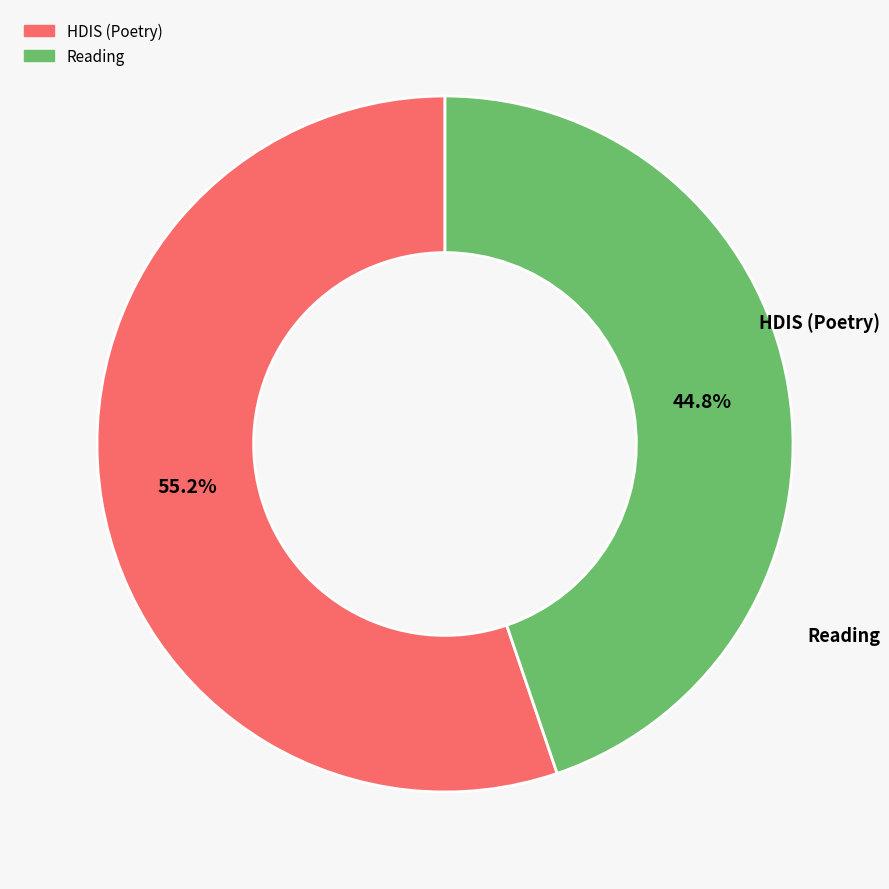

Which slice is the largest?

HDIS (Poetry)